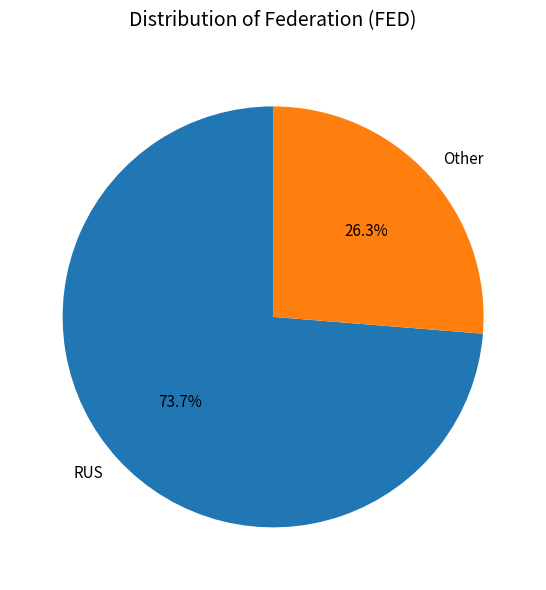

Which slice is the largest?

RUS